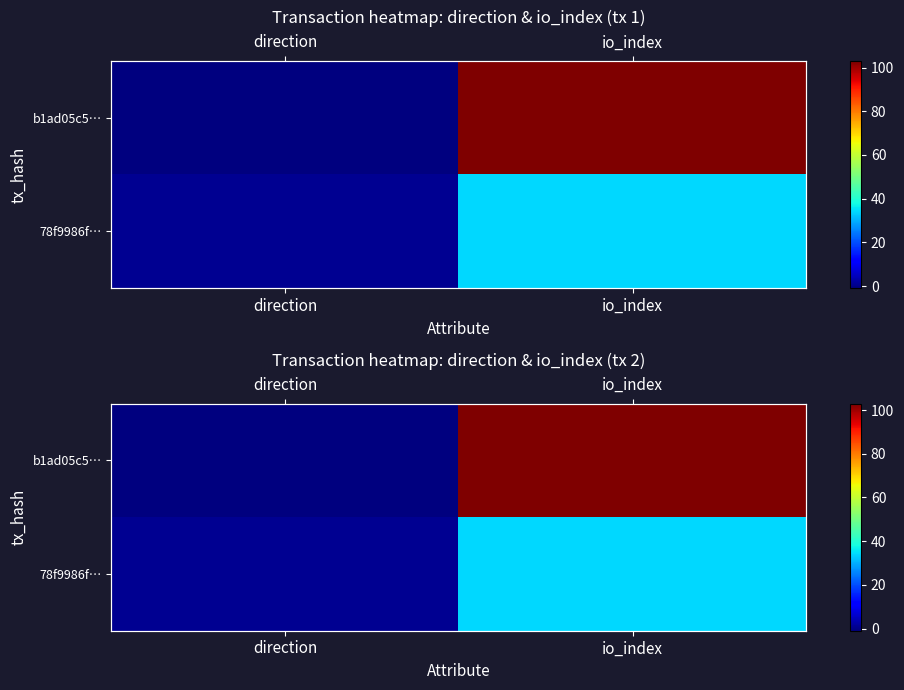

List the series in order of their overall mean, lowest first.

78f9986f…, b1ad05c5…